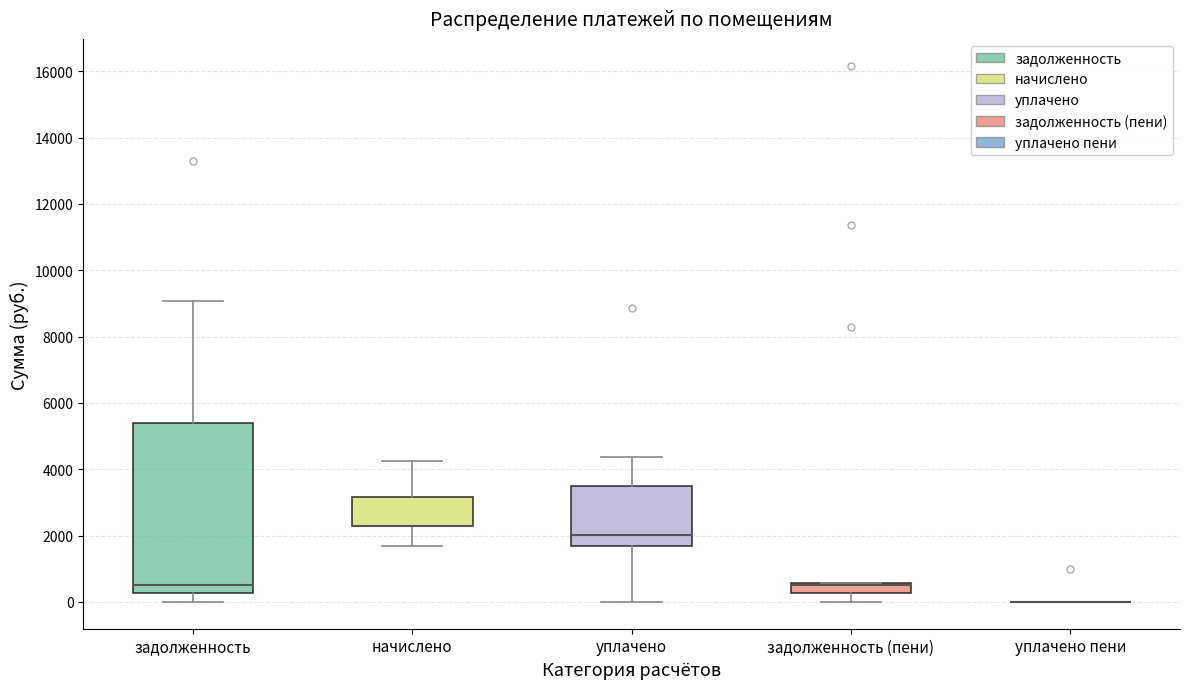

Comparing the boxes themselves (not the whiskers), which one is the tallest?

задолженность